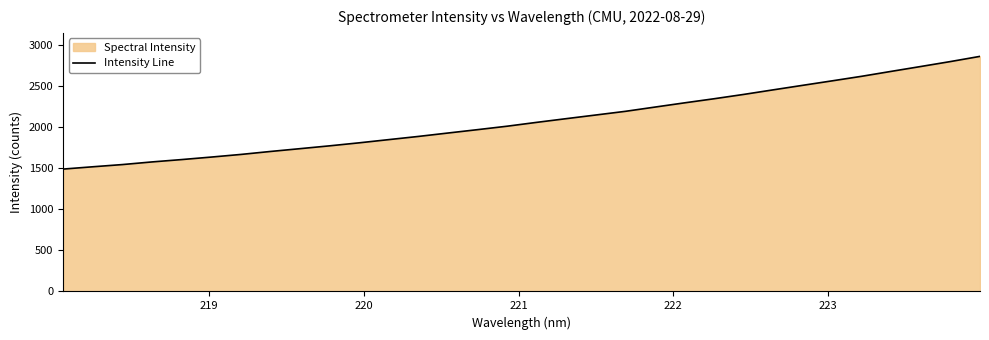

What is the smallest value displayed?

1492.4